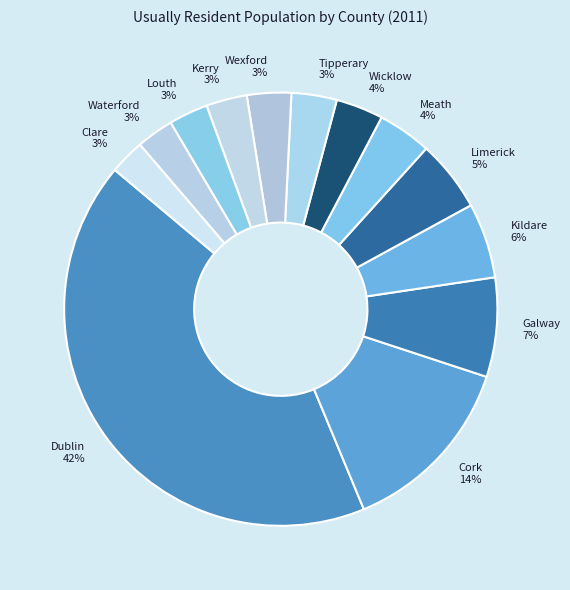

Count the number of slices in the pie.

13